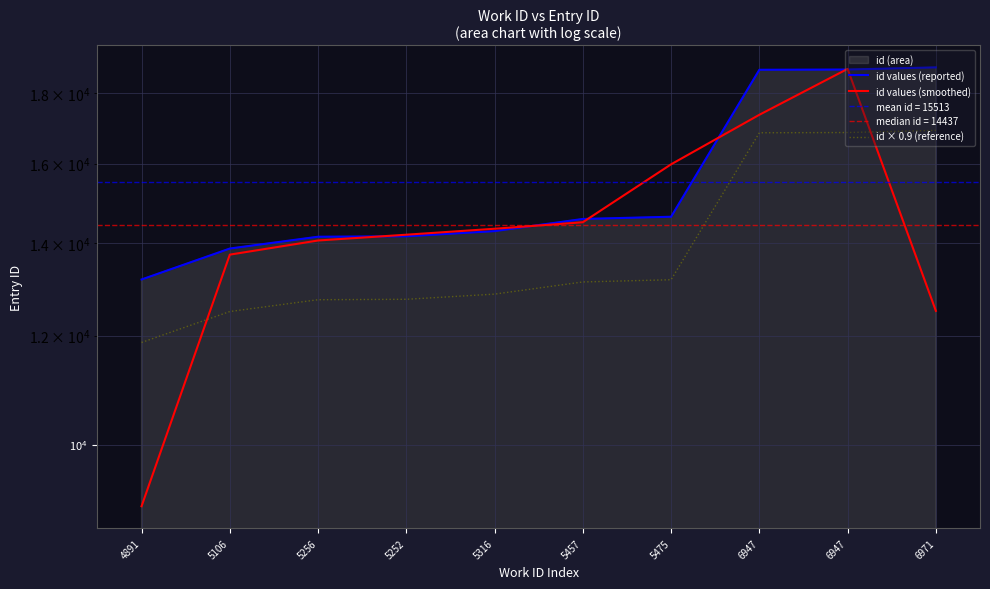

What is the sum of all id values (reported) values?

155129.0